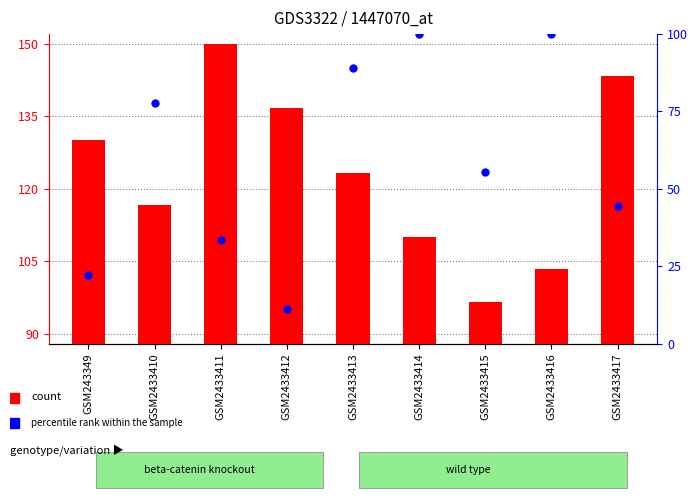

What is the total value across all series at GSM2433411?

183.3